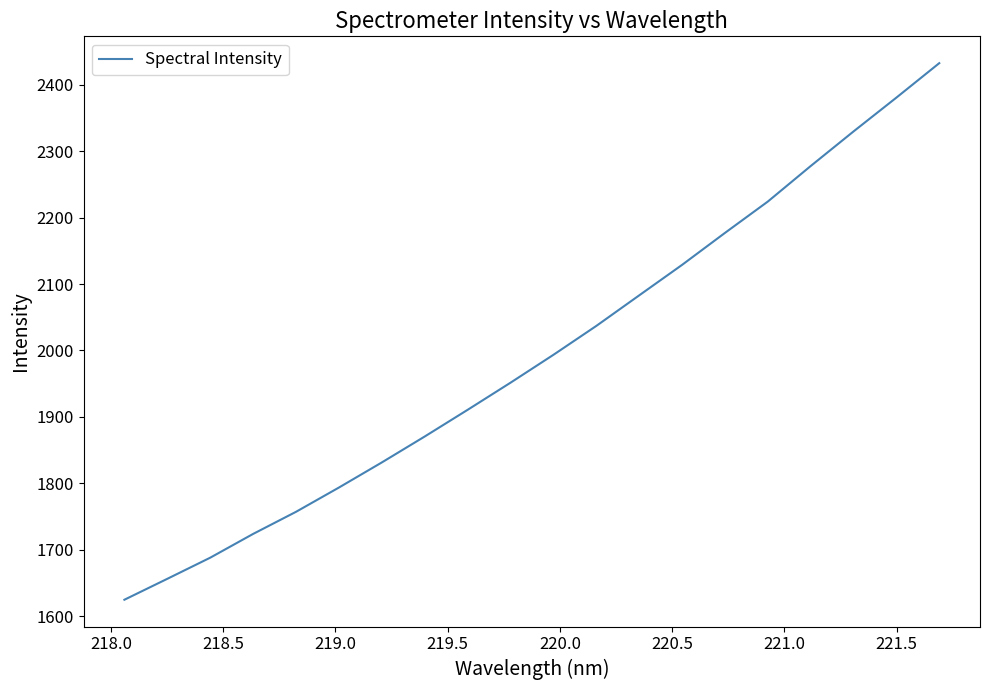

Is this an area chart (filled region under the line)?

No